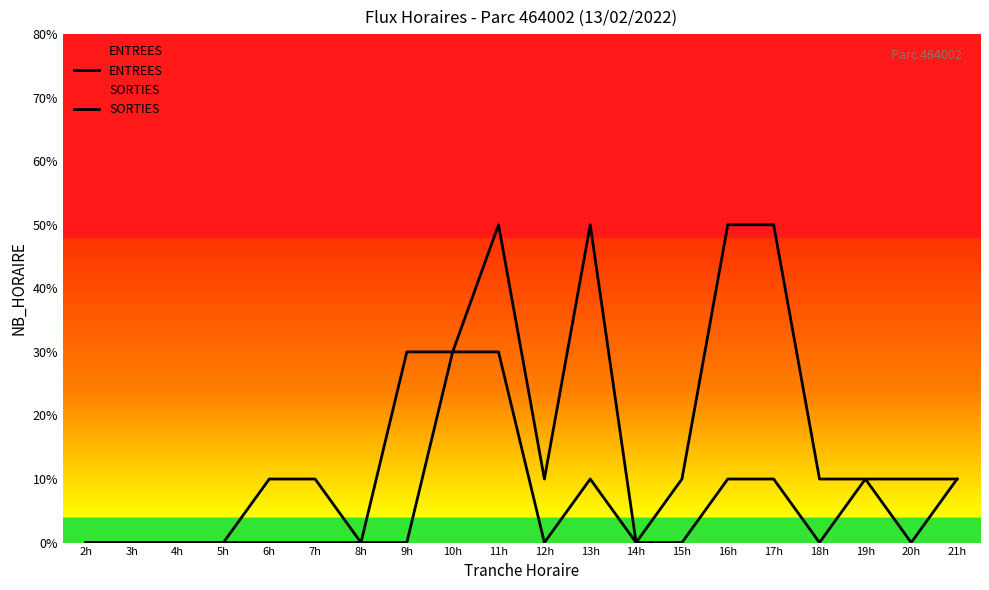

The value of SORTIES at 3h is 0. True or false?

True